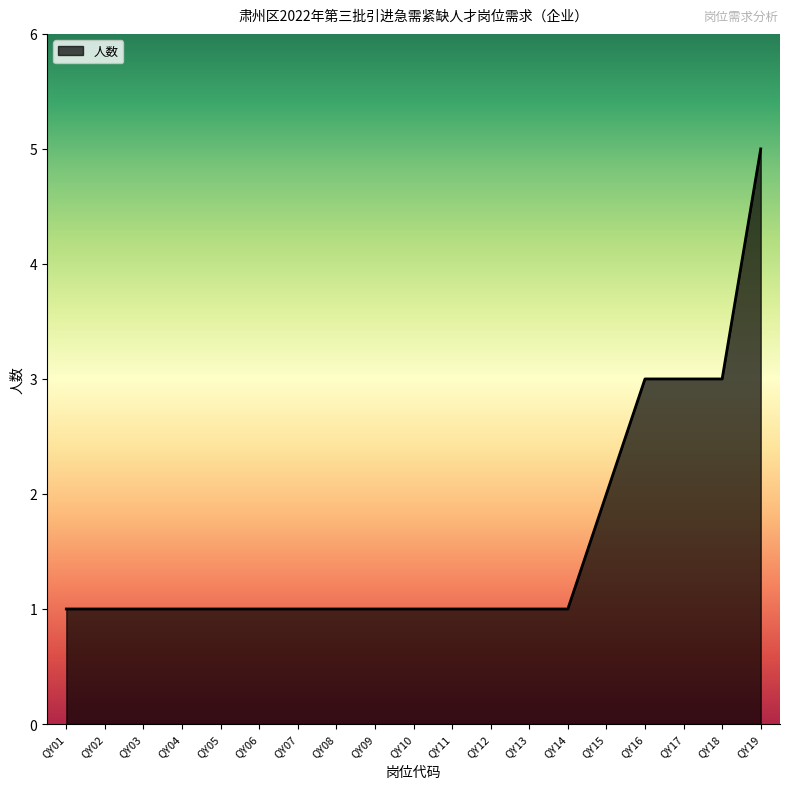

Count the values in the range 1 to 2.

15